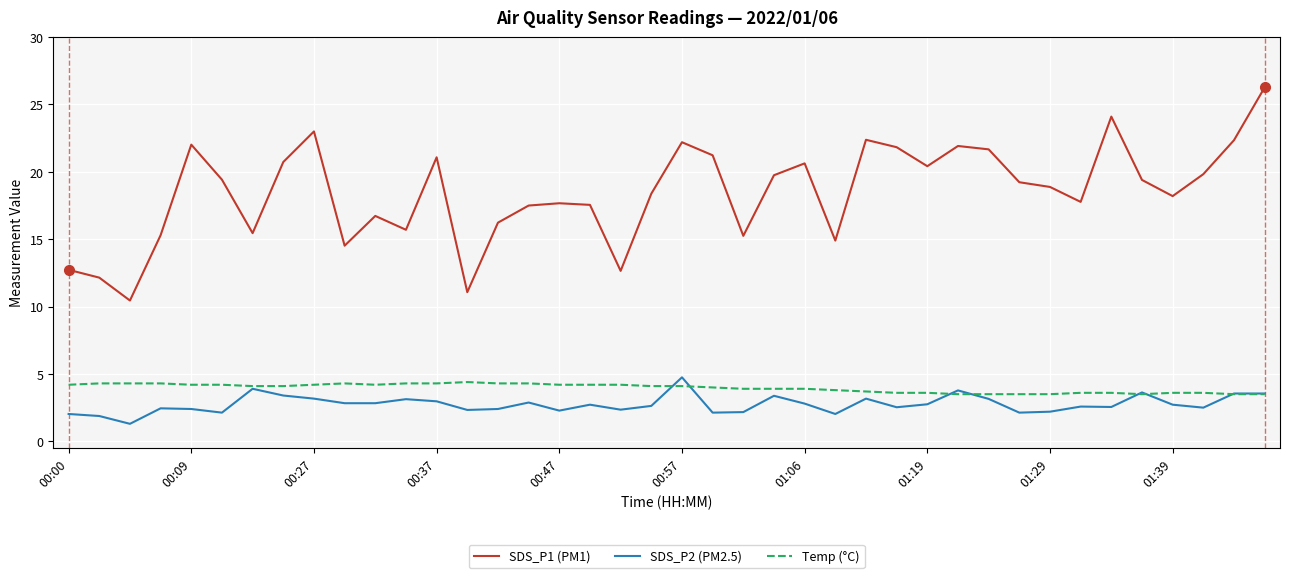

Which series has the widest spread of values?

SDS_P1 (PM1)